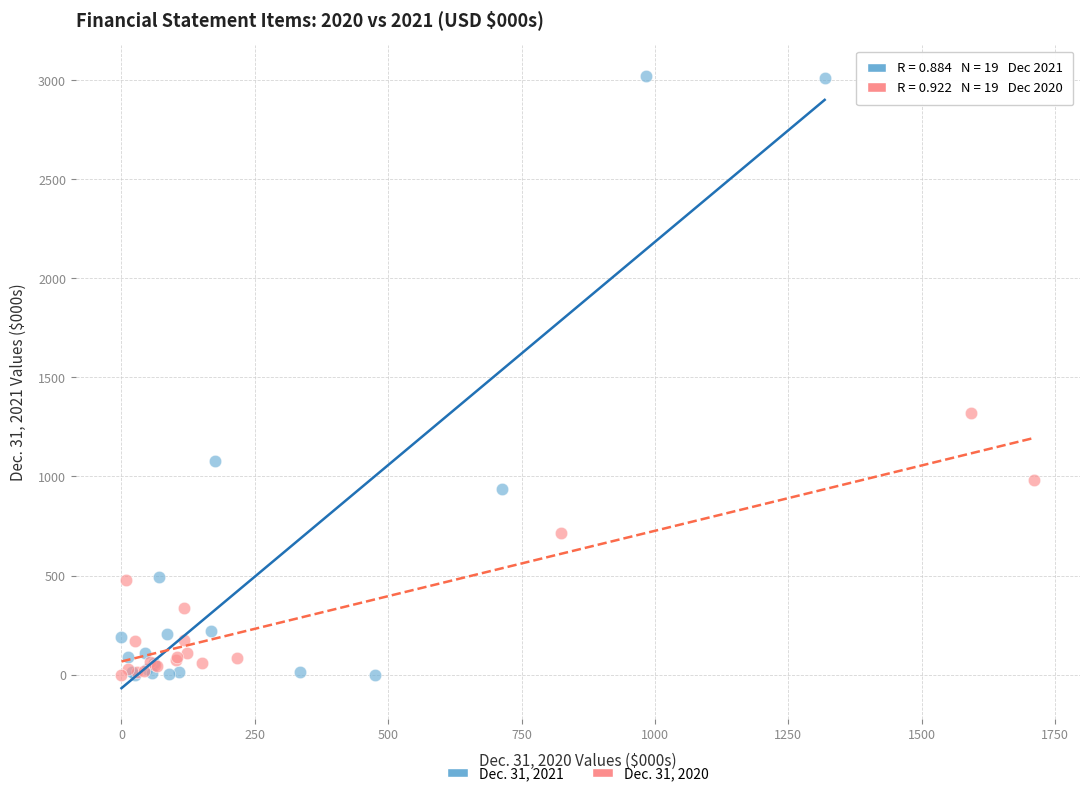

Which series has the largest Y range (max minus min)?

Dec. 31, 2021